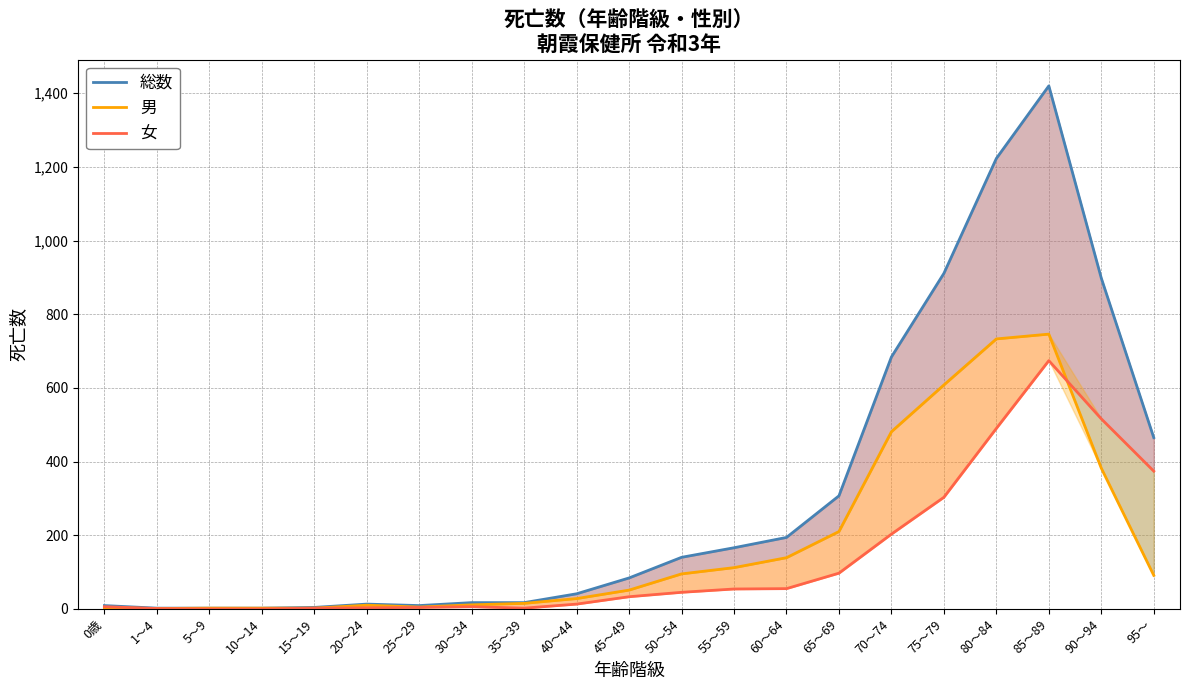

What position from the right is 75～79?

5